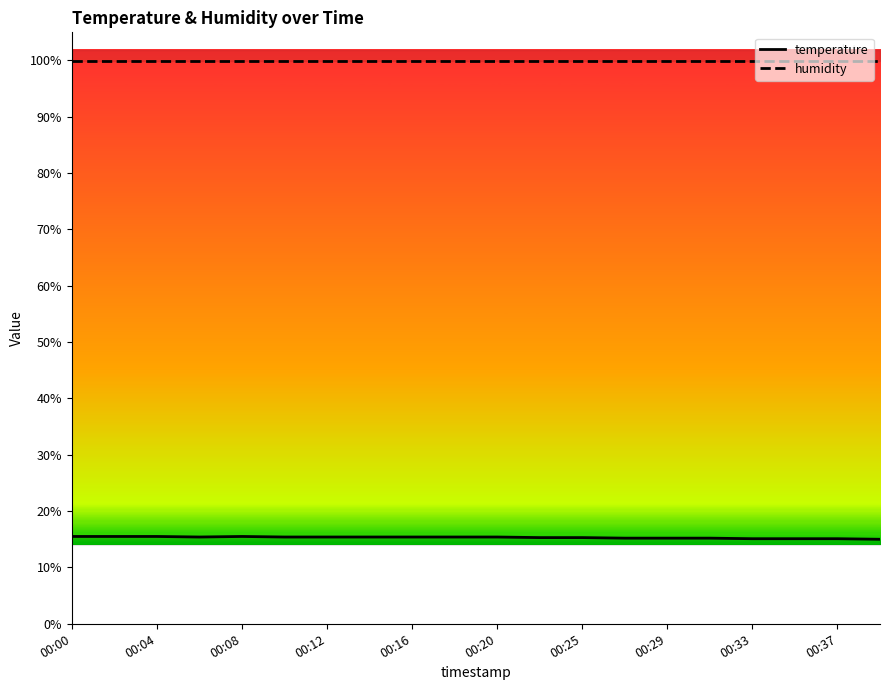

List the series in order of their overall mean, lowest first.

temperature, humidity